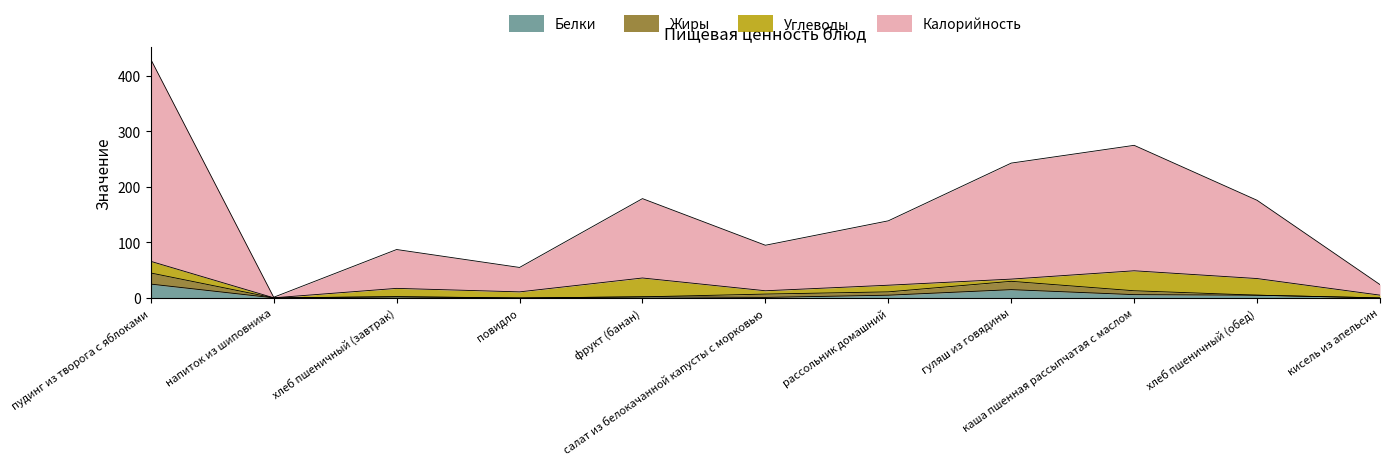

What is the maximum value for Белки?

25.0